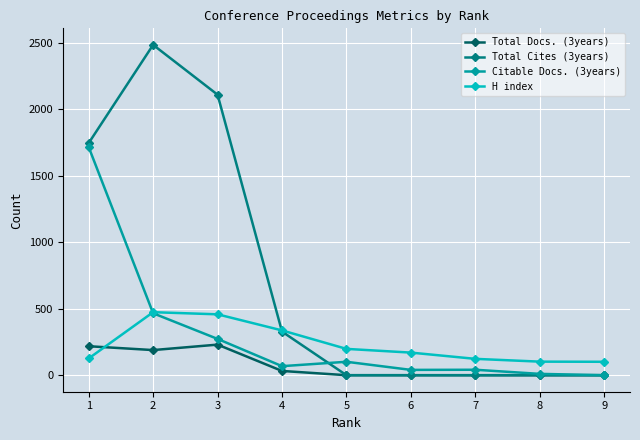

How many values in the Citable Docs. (3years) series are below 68?

4